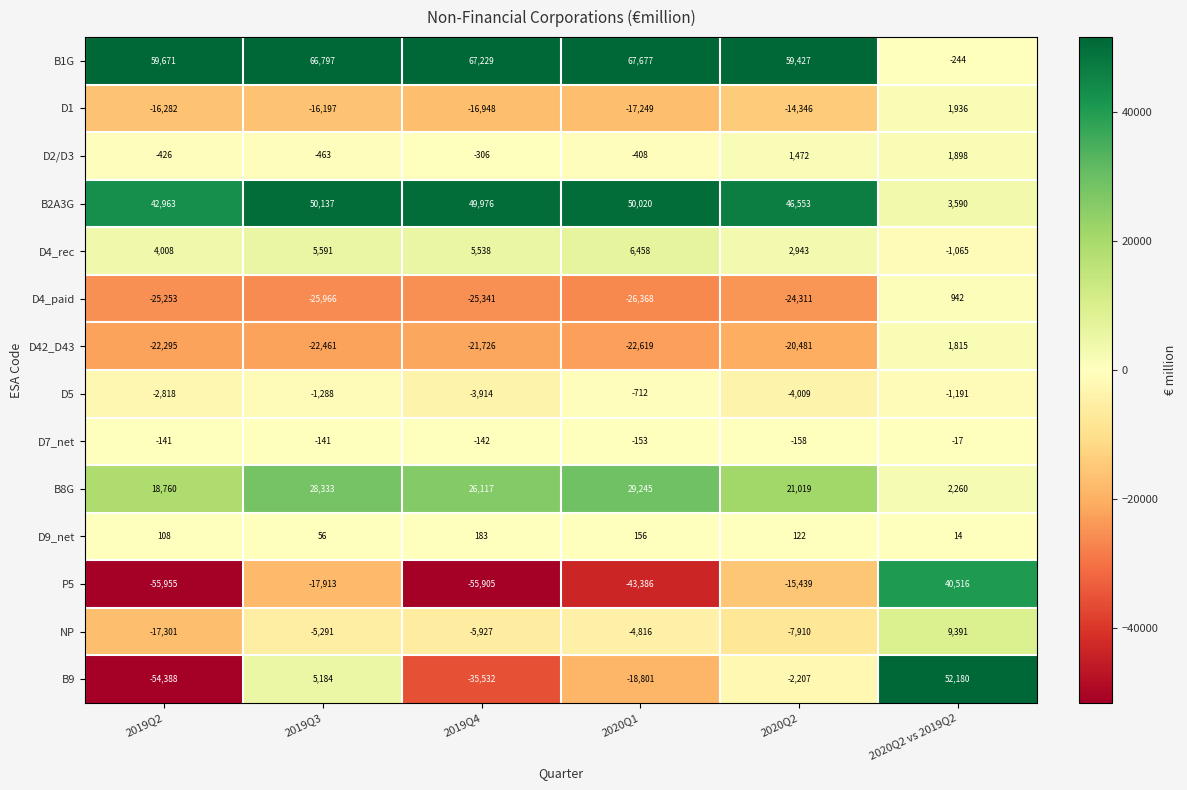

At which label is D4_rec closest to 2696?

2020Q2